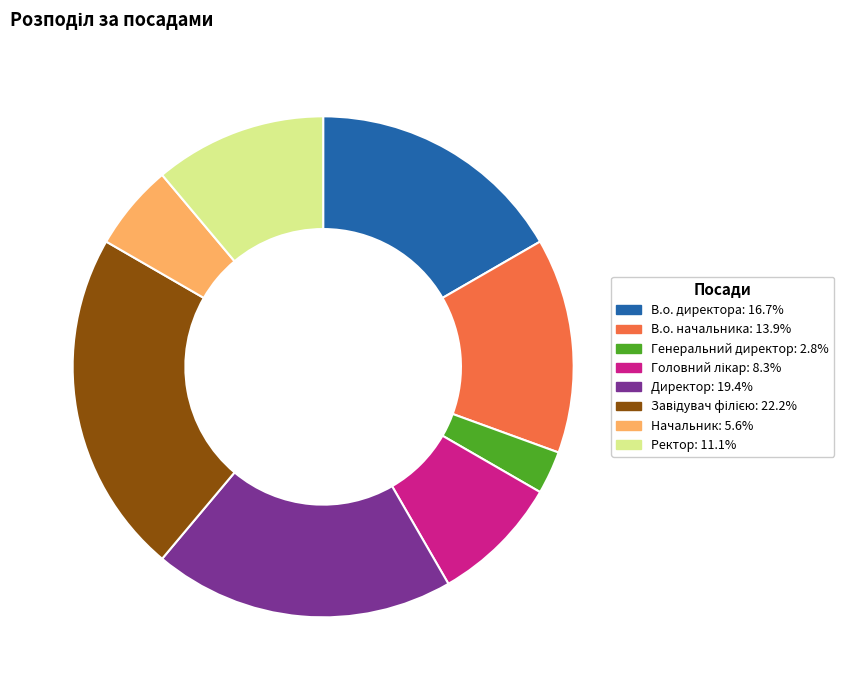

Is there any slice that represents more than half of the pie?

No